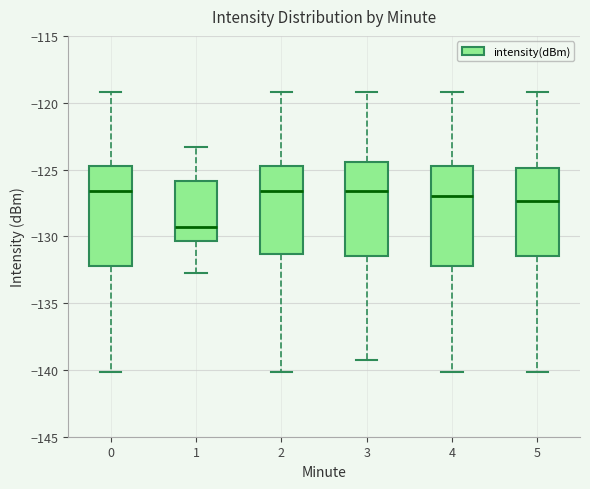

Where is the upper edge of the box at x = 5 on the y-axis? The values are not printed on the chart, so give them approximately, as read against the axis.

-125.0